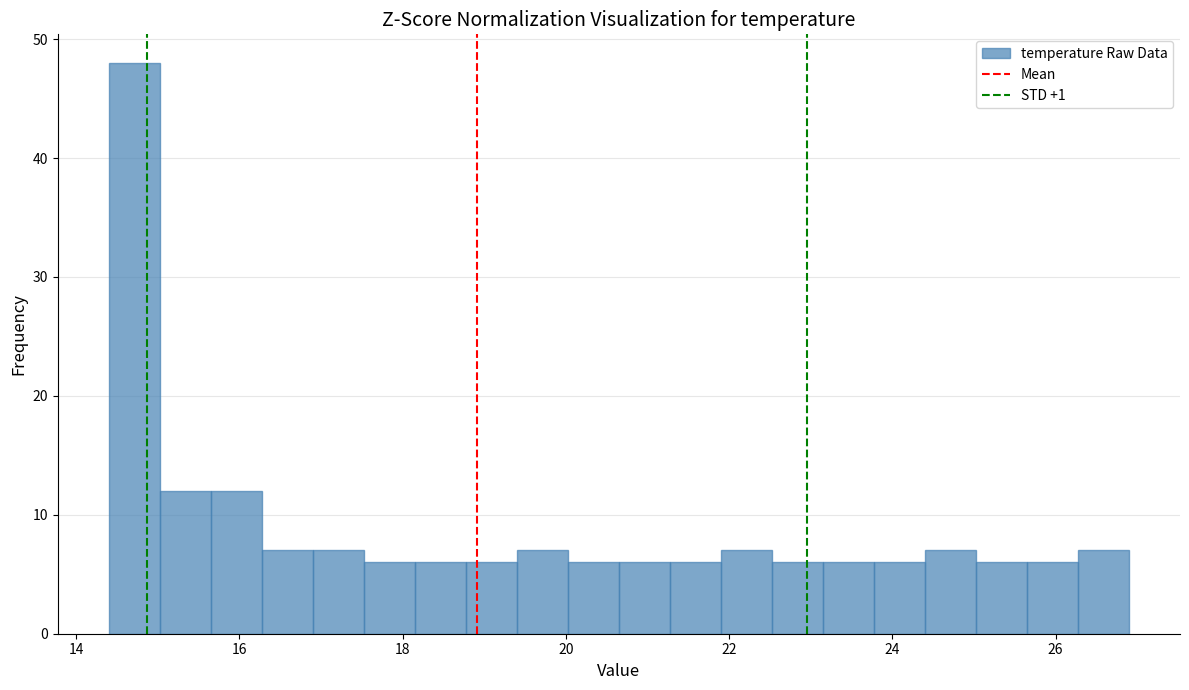

Around what value on the x-axis is the tallest bar? Give the approximate position of its centre, as read against the axis.

14.8